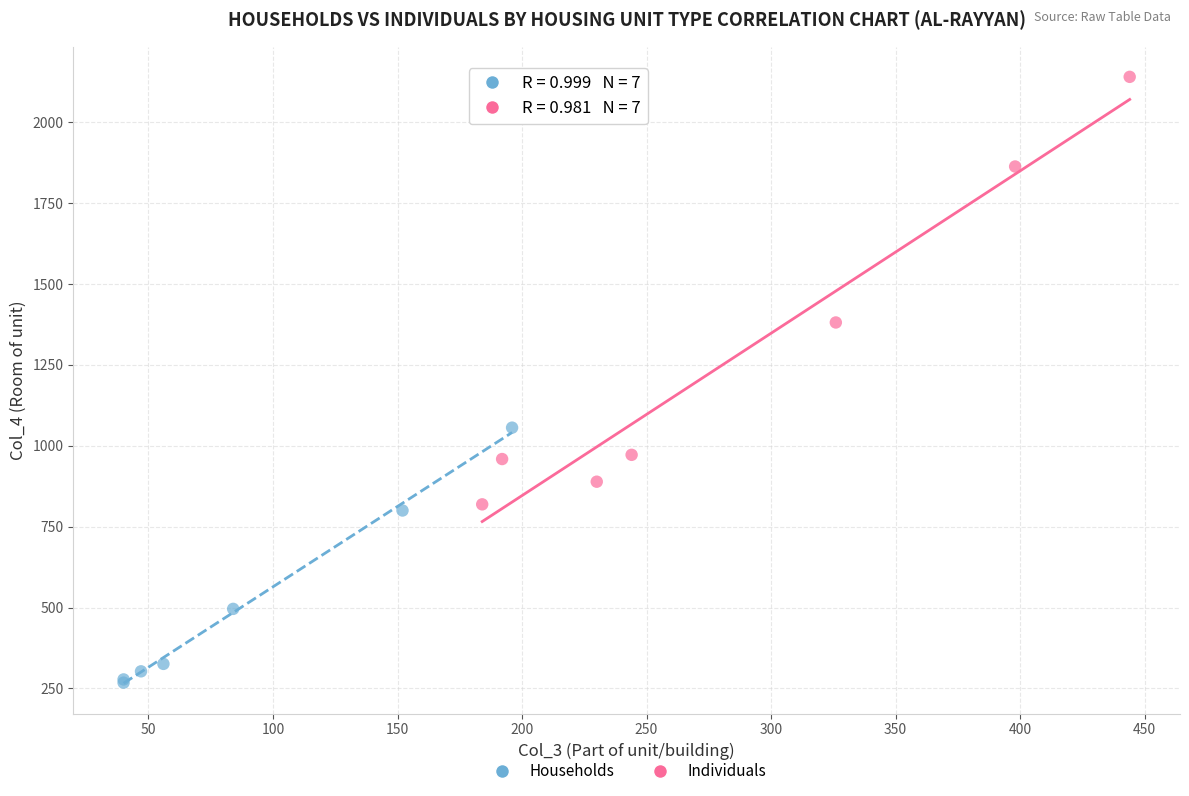

Which series reaches the minimum Y coordinate?

Households